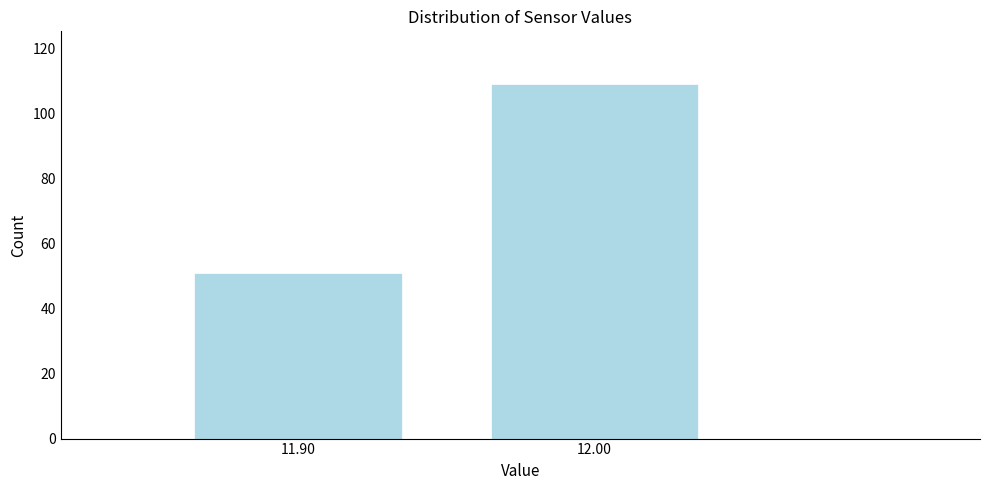

Reading left to right, list all the values displayed in this chart.

51	109